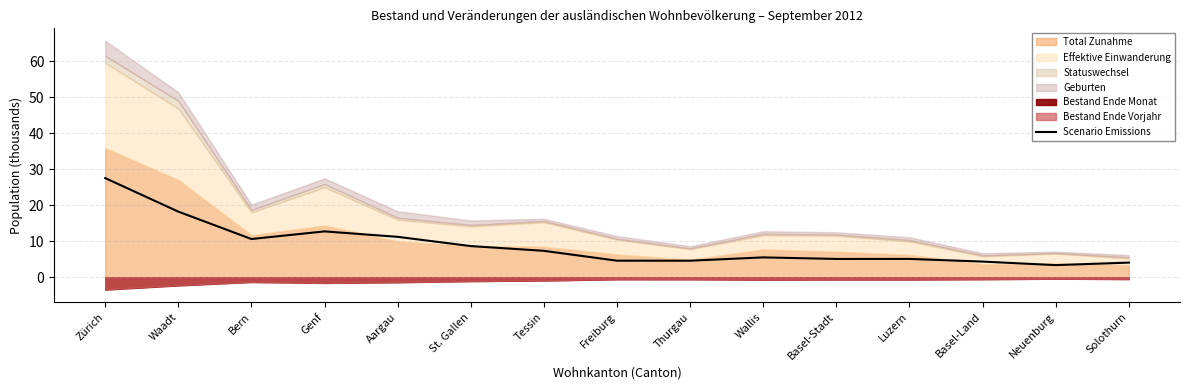

Where is the data nearest to the value 15?

Genf